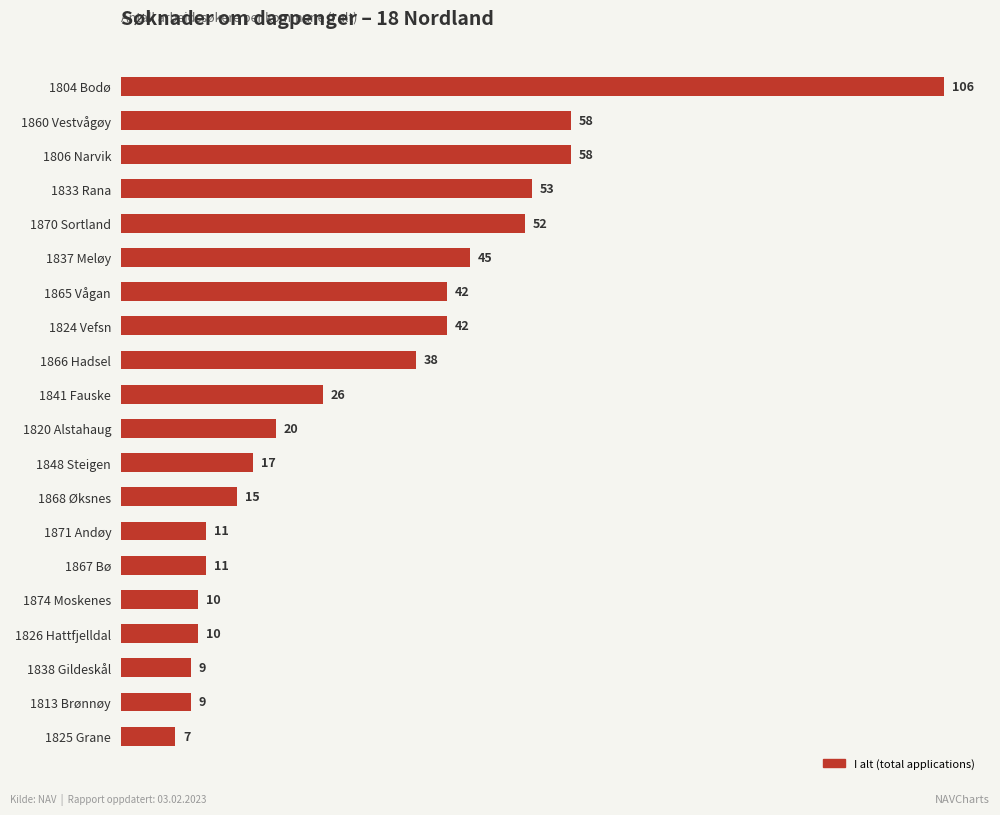

True or false: the data shows 10 at 1826 Hattfjelldal.

True